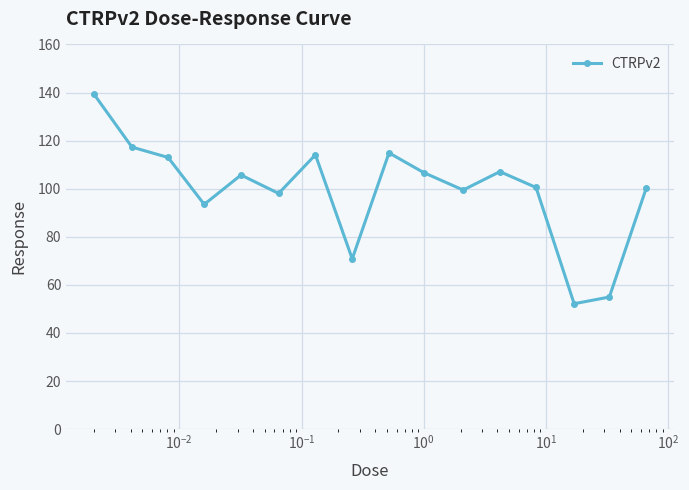

What is the value of the 1st point from the left?

139.4